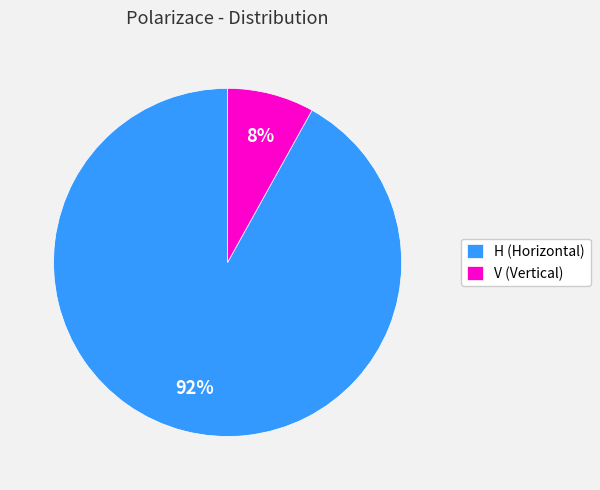

Which slice is the smallest?

V